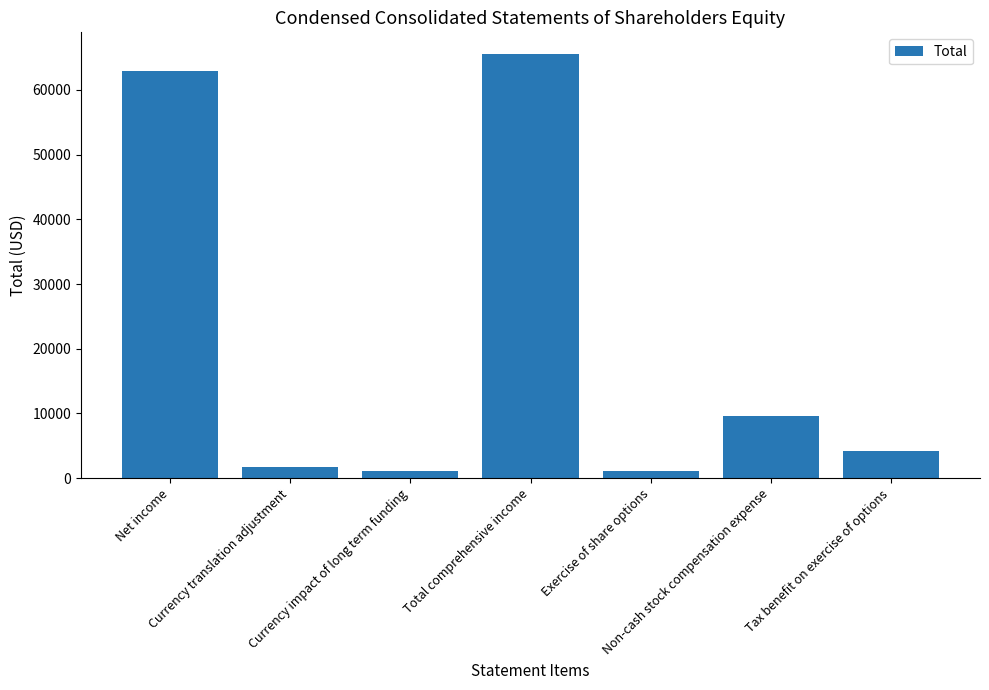

True or false: the data shows 106525 at Net income.

False